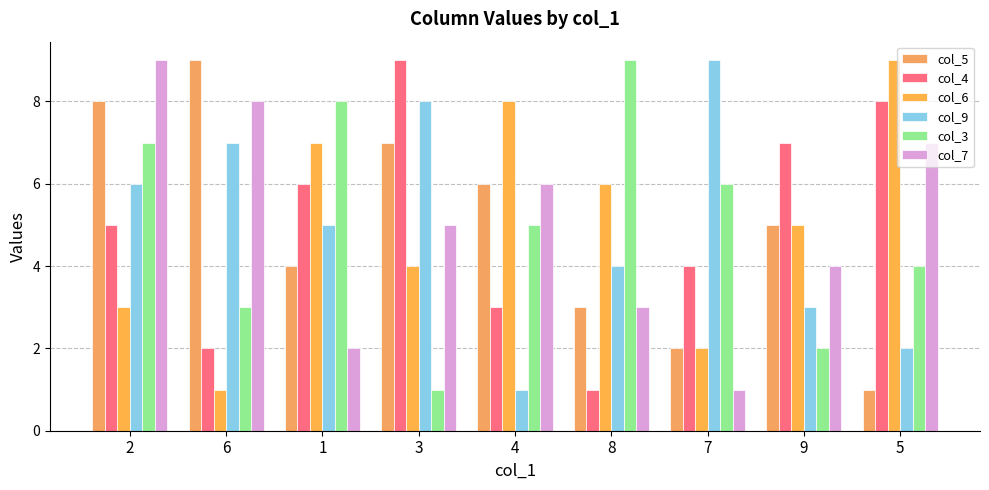

Where does the col_3 series first go above 5?

2